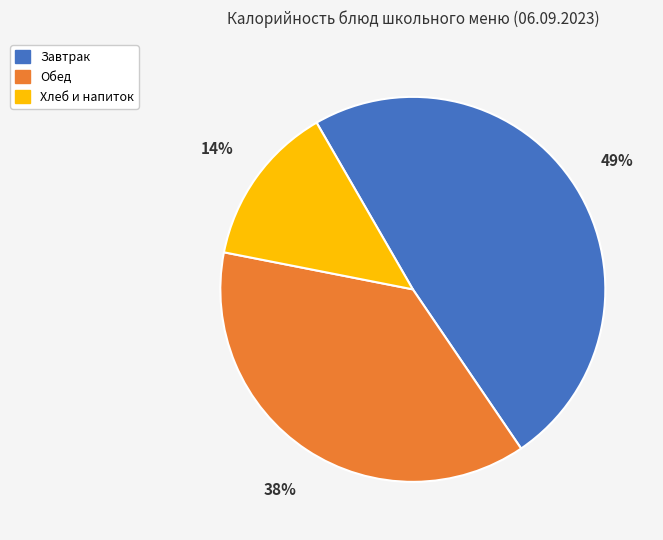

How many slices are in this pie chart?

3